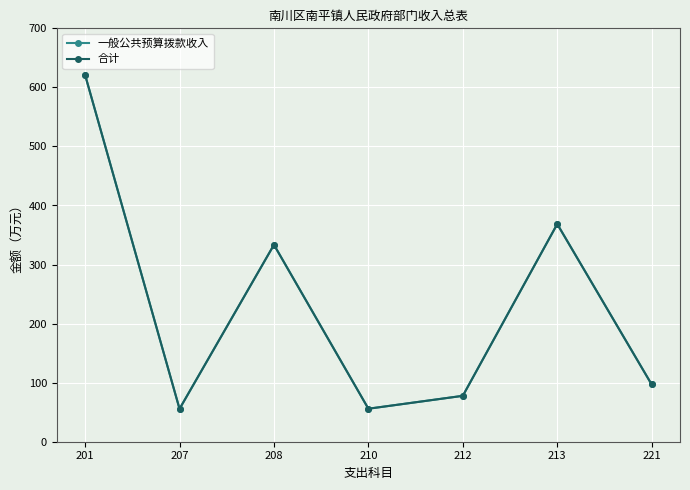

Is this an area chart (filled region under the line)?

No